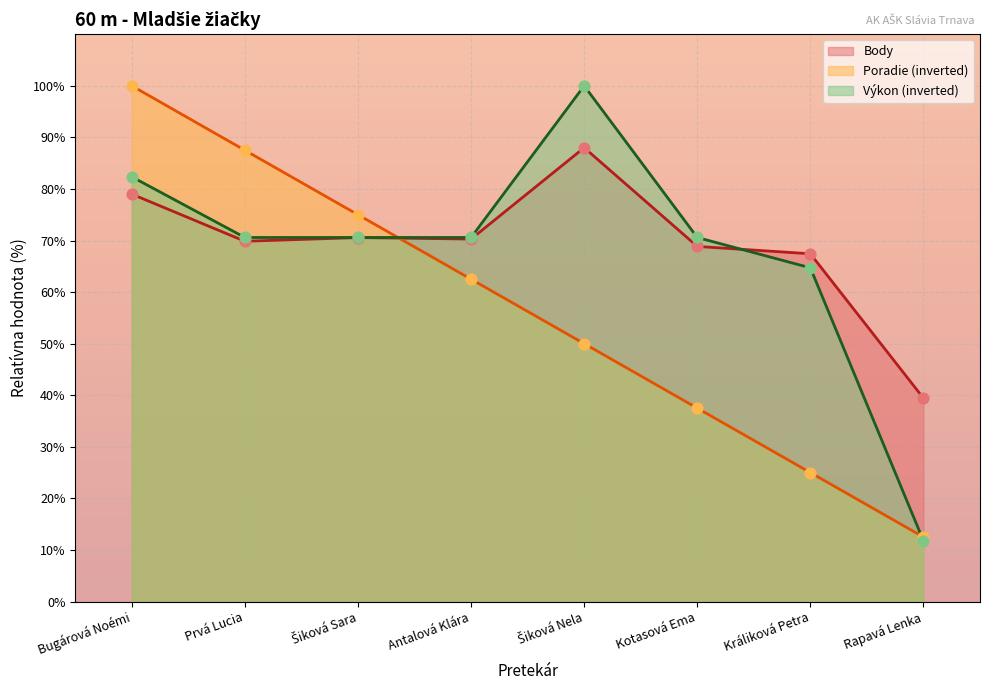

Which series contains the highest Y value?

Poradie